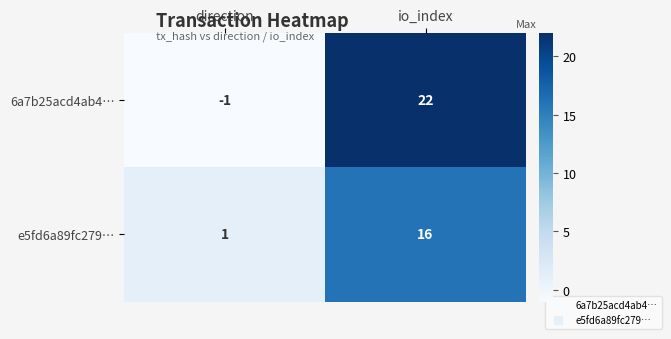

Which series has the widest spread of values?

6a7b25acd4ab4…